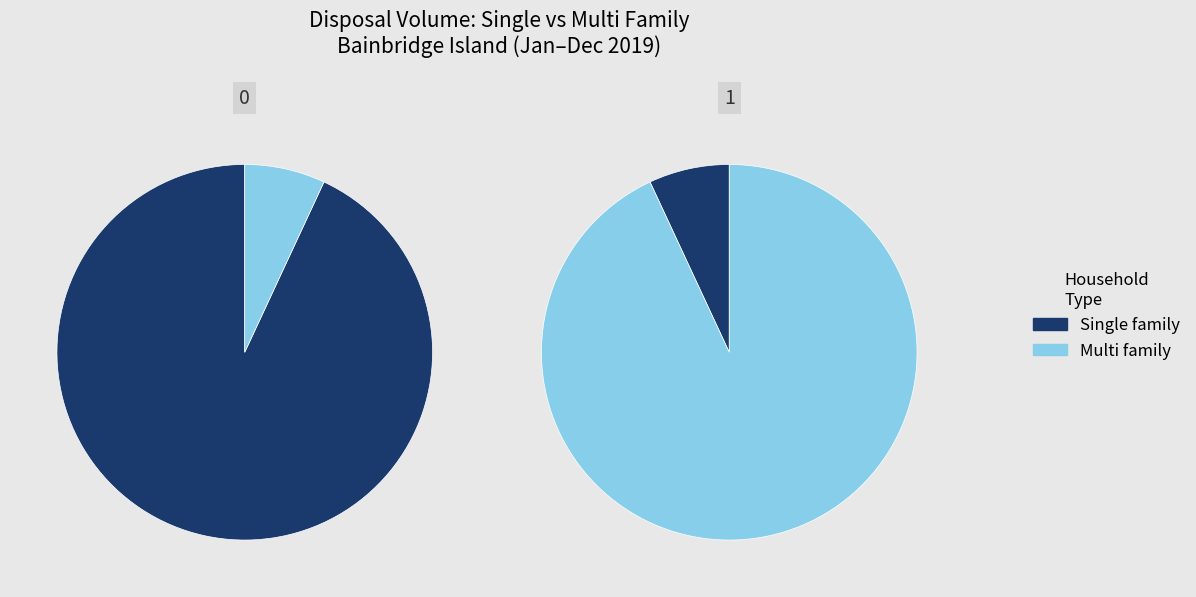

What percentage is the Multi family slice, to the nearest percent?

7%